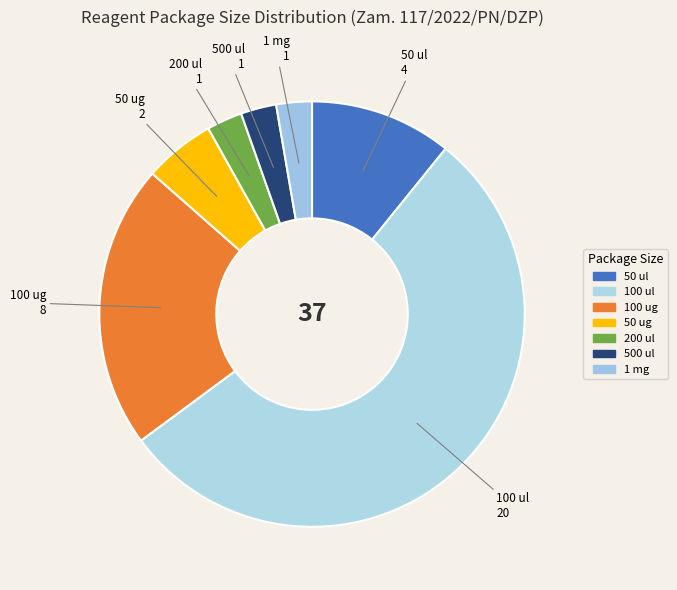

Is it true that 50 ul is 11% of the pie?

True